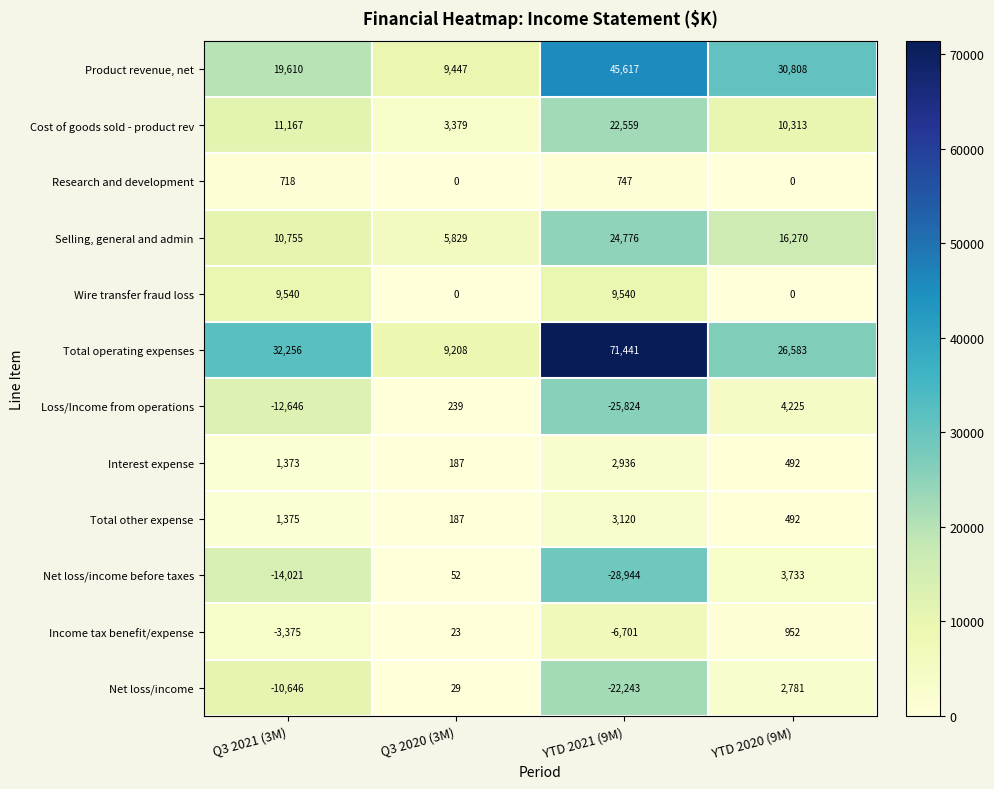

What is the difference between the highest and lowest values at Q3 2021 (3M)?

46277